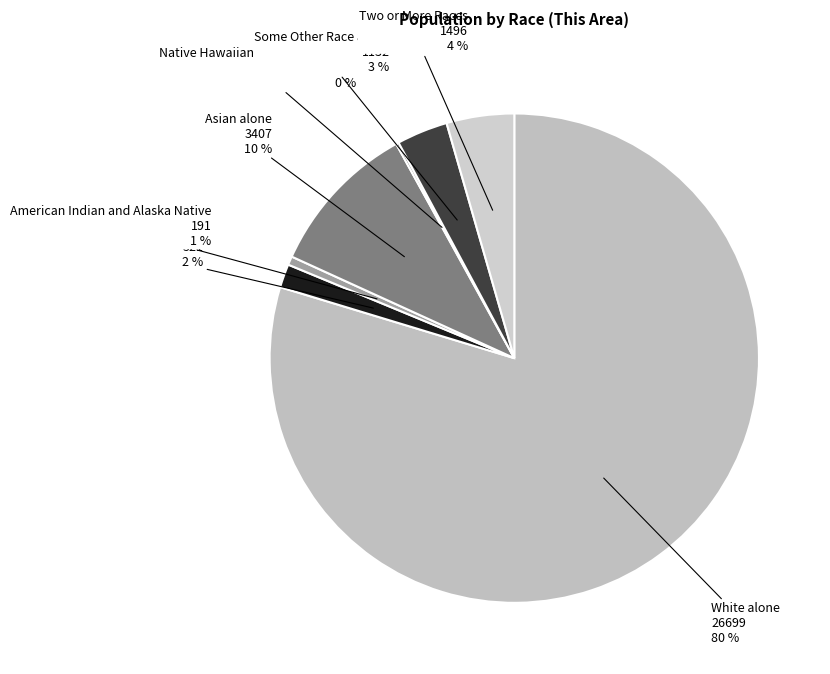

To the nearest percent, what is the difference between the largest and smallest slice percentages?

80%